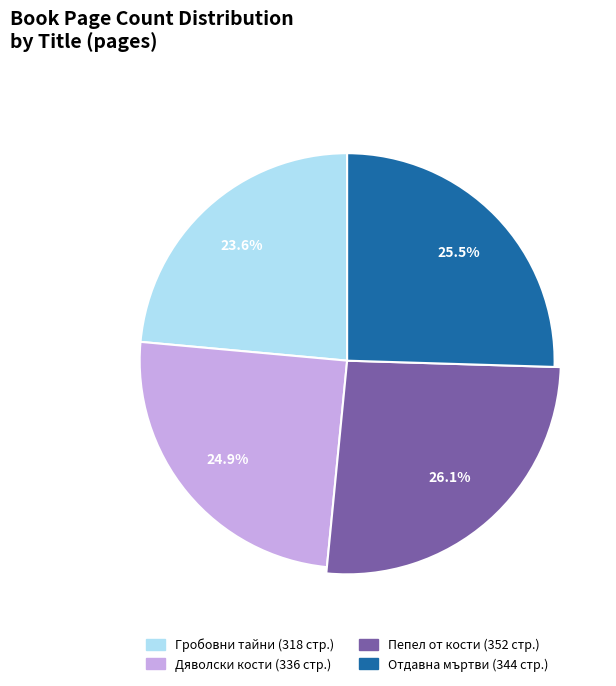

Is it true that Отдавна мъртви
(id: 9257) is 11% of the pie?

False